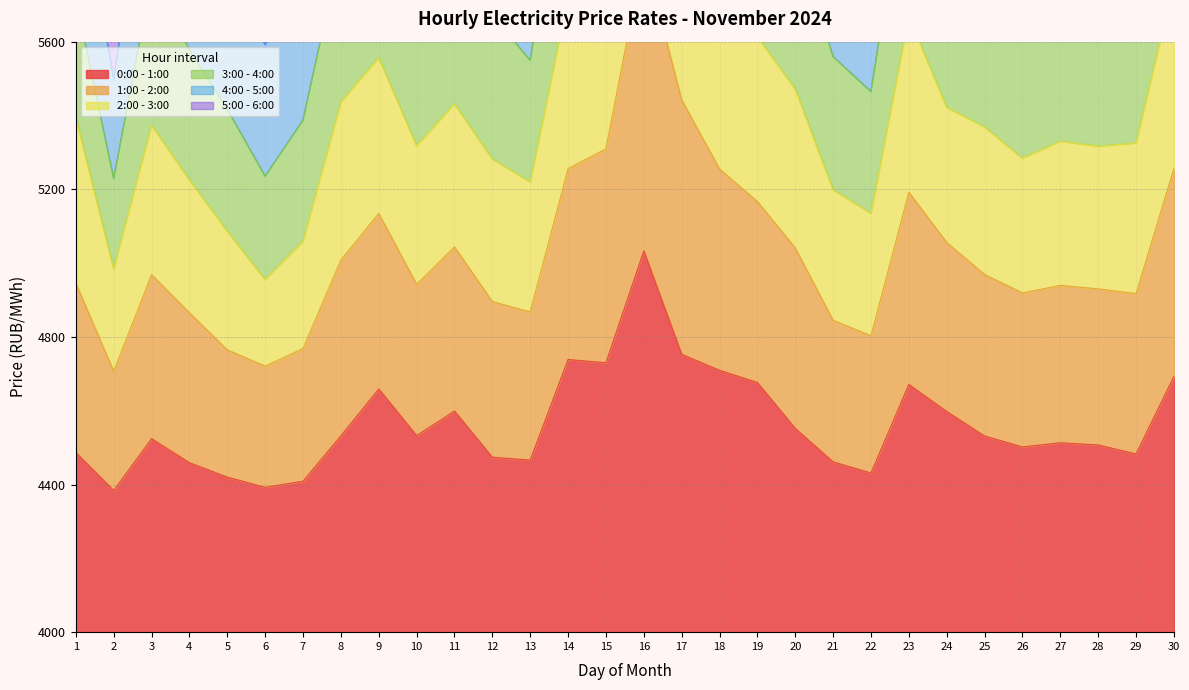

True or false: 3:00 - 4:00 has a value of 802.8 at 10.

False